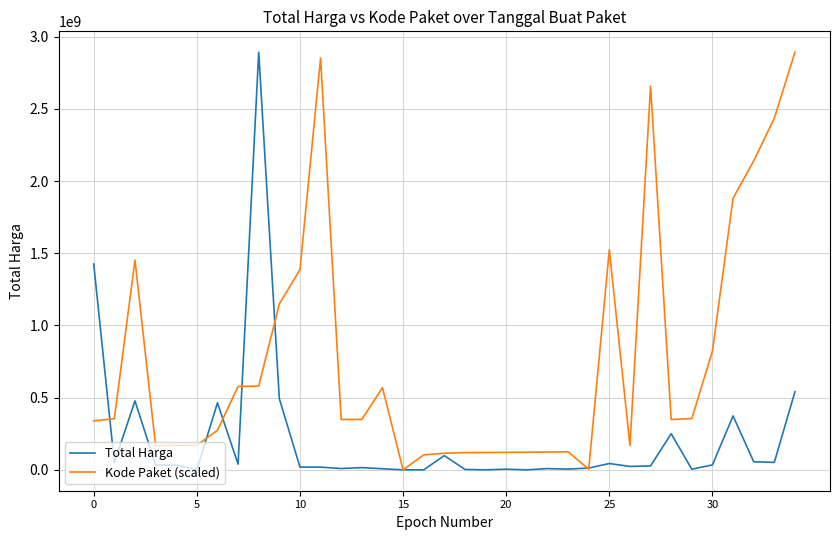

Is this an area chart (filled region under the line)?

No